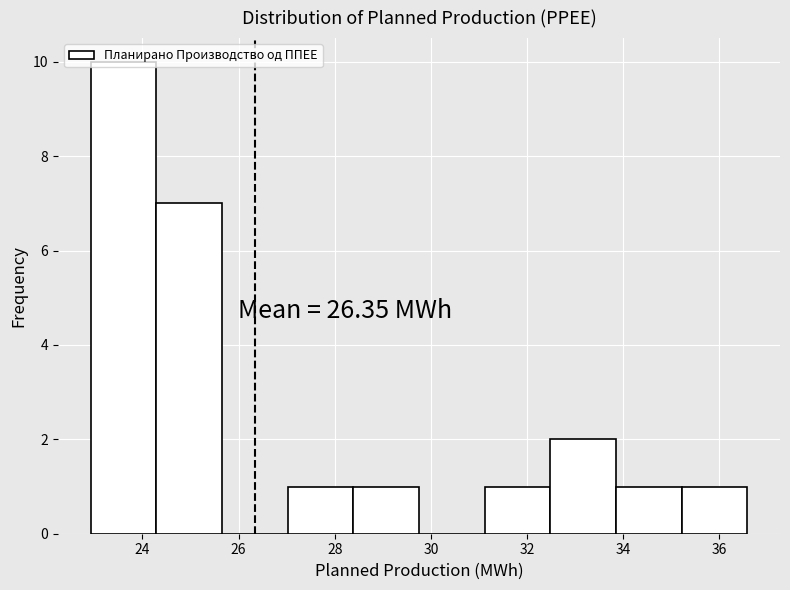

Over which range of the x-axis is the bar tallest?

23.0 to 24.2